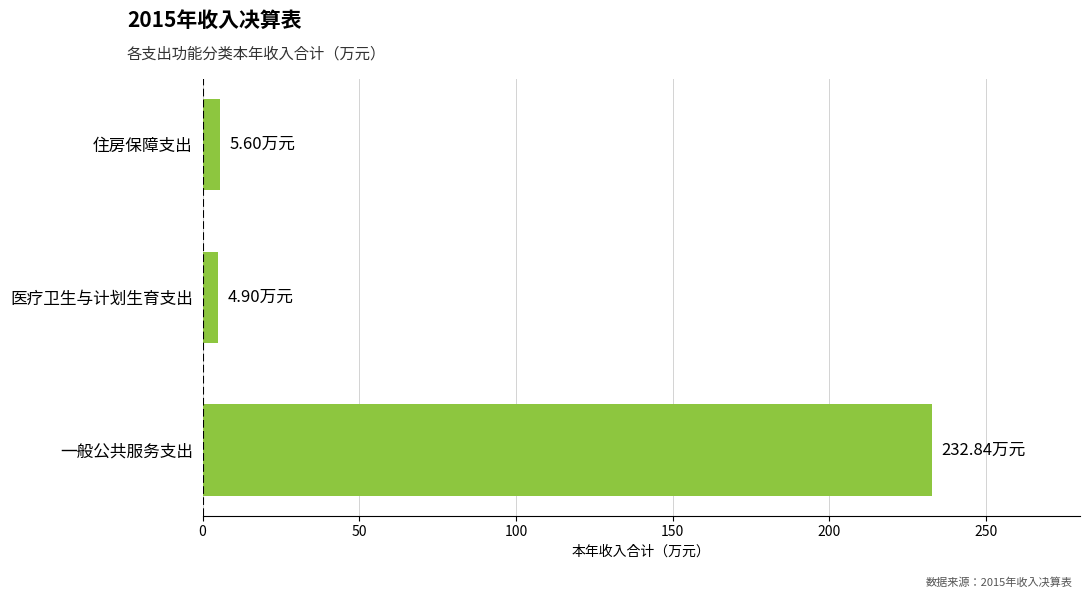

What is the ratio of the value at 一般公共服务支出 to the value at 住房保障支出?

41.5